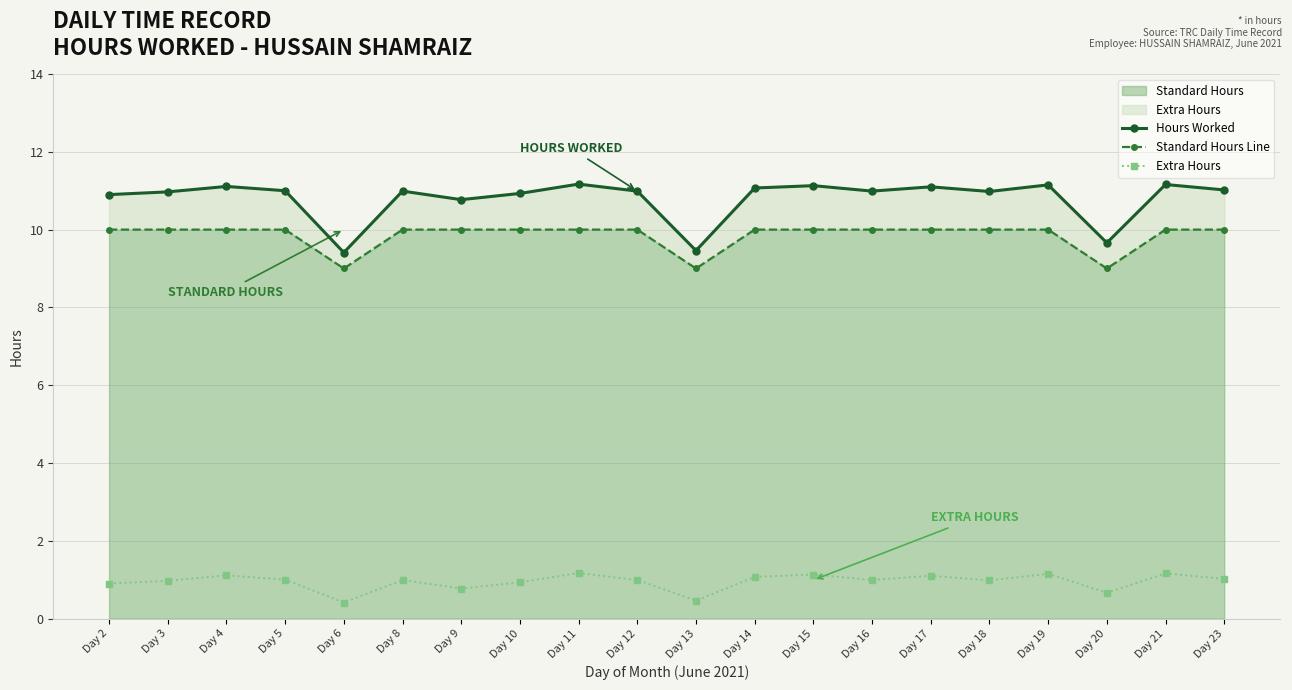

Reading right to left, what are all the values shown in this chart?

Hours Worked: 11.0	11.2	9.7	11.2	11.0	11.1	11.0	11.1	11.1	9.5	11.0	11.2	10.9	10.8	11.0	9.4	11.0	11.1	11.0	10.9
Standard Hours Line: 10.0	10.0	9.0	10.0	10.0	10.0	10.0	10.0	10.0	9.0	10.0	10.0	10.0	10.0	10.0	9.0	10.0	10.0	10.0	10.0
Extra Hours: 1.0	1.2	0.7	1.1	1.0	1.1	1.0	1.1	1.1	0.5	1.0	1.2	0.9	0.8	1.0	0.4	1.0	1.1	1.0	0.9